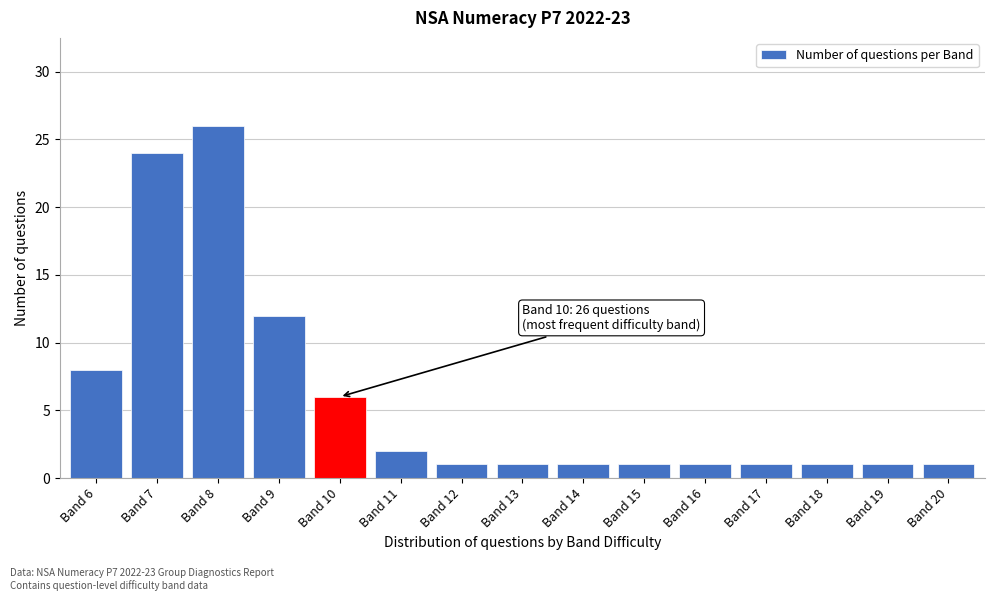

Reading right to left, transcribe all the data shown in this chart.

1	1	1	1	1	1	1	1	1	2	6	12	26	24	8